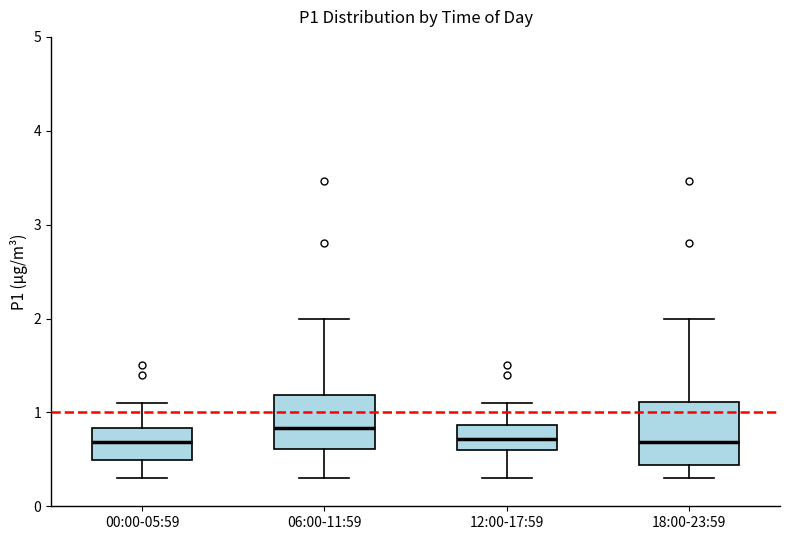

Reading left to right, read every box against the y-axis: the position of its median line, the range the box covers, and the ends of its whiskers. The values are not printed on the chart, so give them approximately, as read against the axis.

00:00-05:59: median 0.7, box 0.5 to 0.8, whiskers 0.3 to 1.1
06:00-11:59: median 0.8, box 0.6 to 1.2, whiskers 0.3 to 2.0
12:00-17:59: median 0.7, box 0.6 to 0.9, whiskers 0.3 to 1.1
18:00-23:59: median 0.7, box 0.4 to 1.1, whiskers 0.3 to 2.0